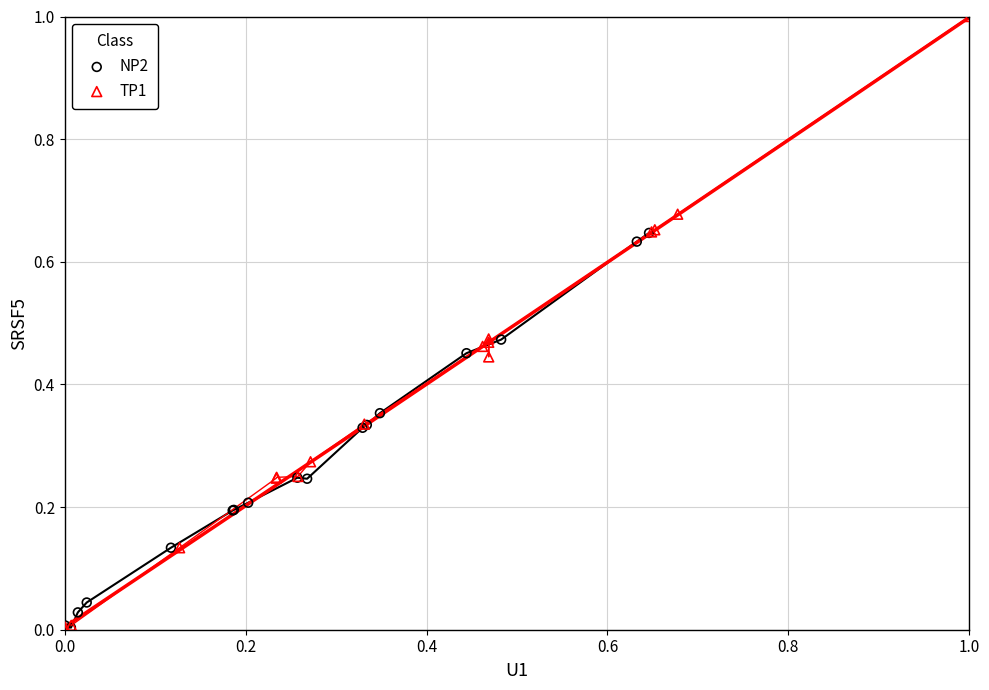

What are all the series names shown in the legend?

NP2, TP1